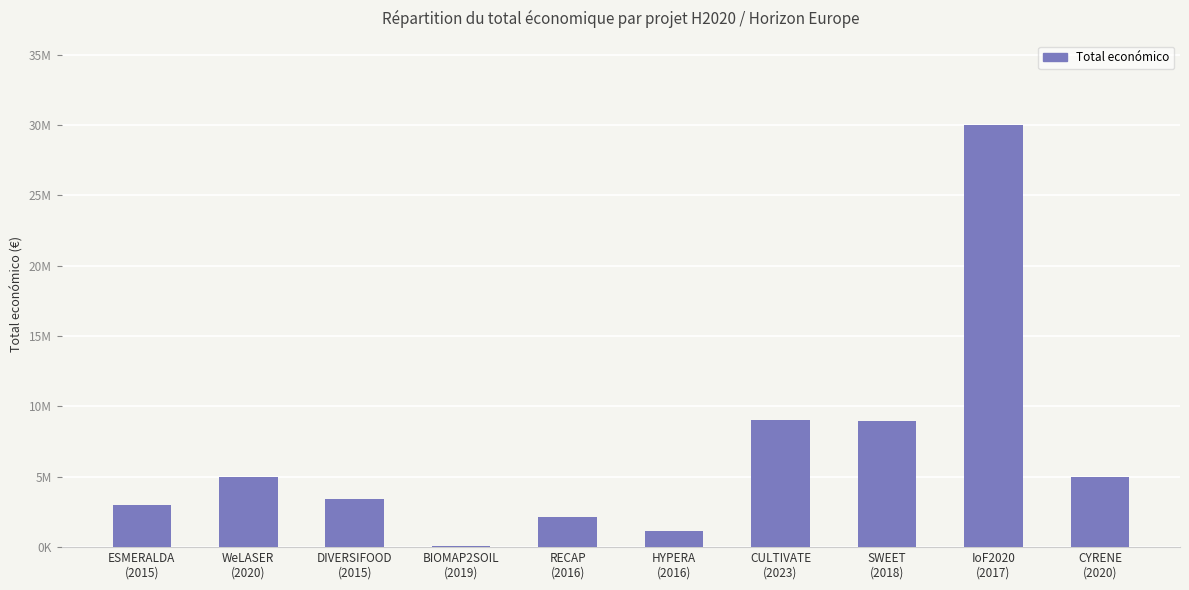

Is it true that the value at DIVERSIFOOD
(2015) is 1849624?

False